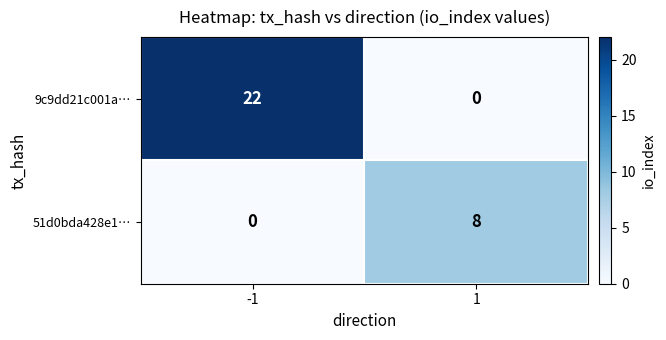

Reading left to right, what are all the values shown in this chart?

9c9dd21c001a…: 22	0
51d0bda428e1…: 0	8